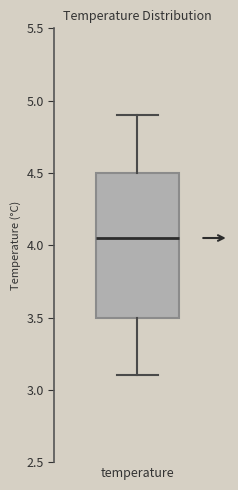

Read this box plot against the y-axis: the position of the median line, the range covered by the box, and the ends of both whiskers. The values are not printed on the chart, so give them approximately, as read against the axis.

median 4.05, box 3.50 to 4.50, whiskers 3.10 to 4.90